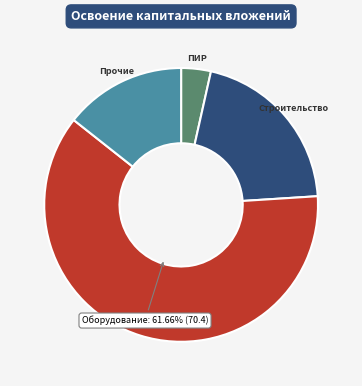

Do Прочие and Оборудование together represent more than half of the pie?

Yes